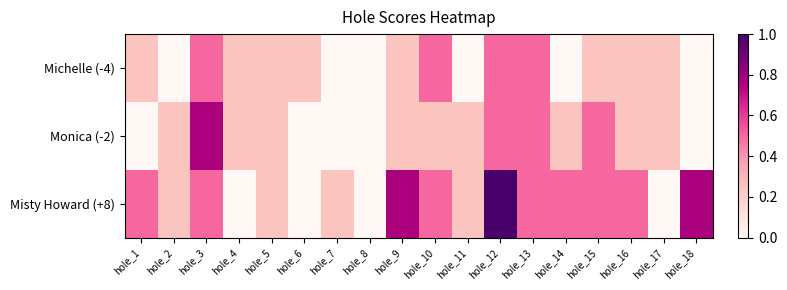

Which series has the widest spread of values?

Misty Howard (+8)